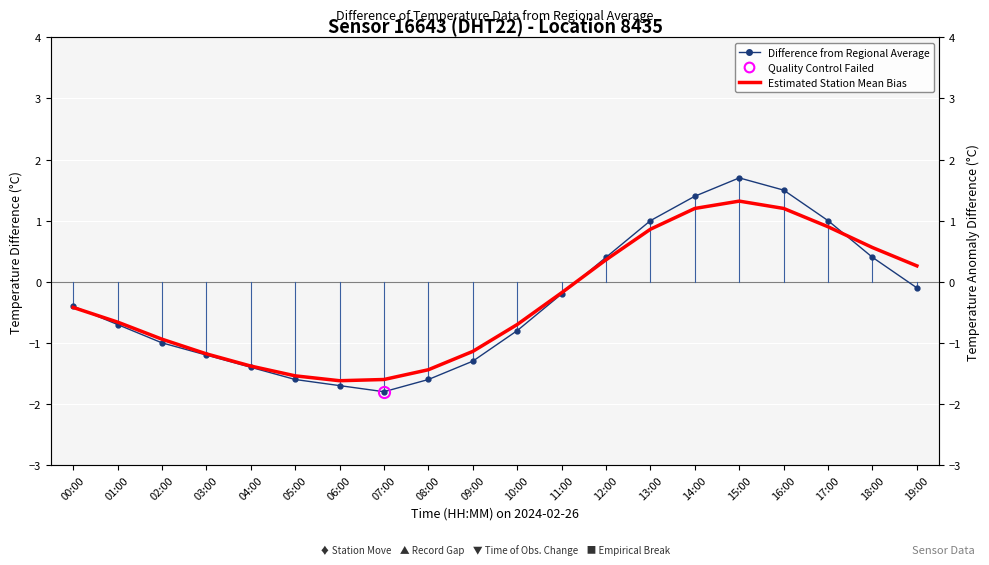

Is it true that Estimated Station Mean Bias equals 1.2 at 16:00?

True